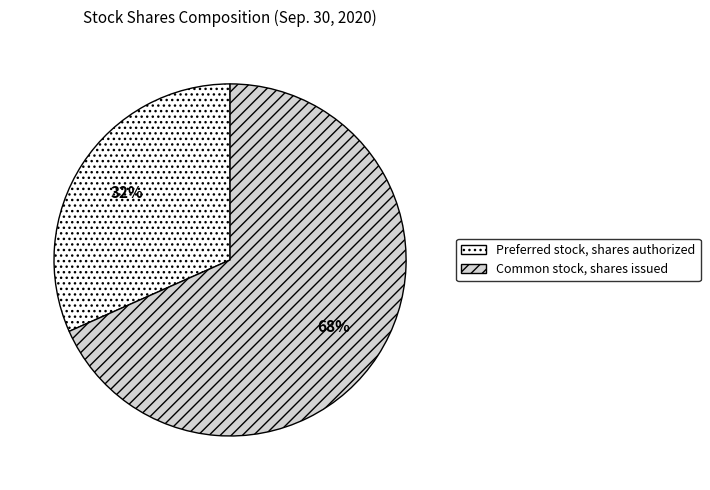

To the nearest percent, what is the combined percentage of Preferred stock, shares authorized and Common stock, shares issued?

100%